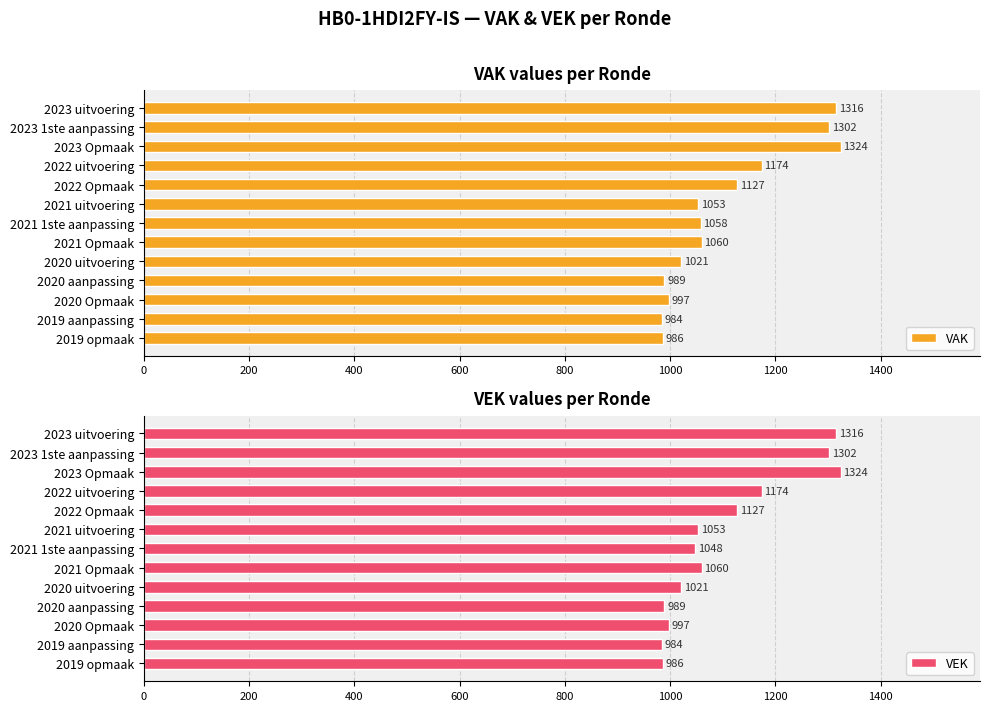

Is it true that VAK equals 984 at 2019 aanpassing?

True